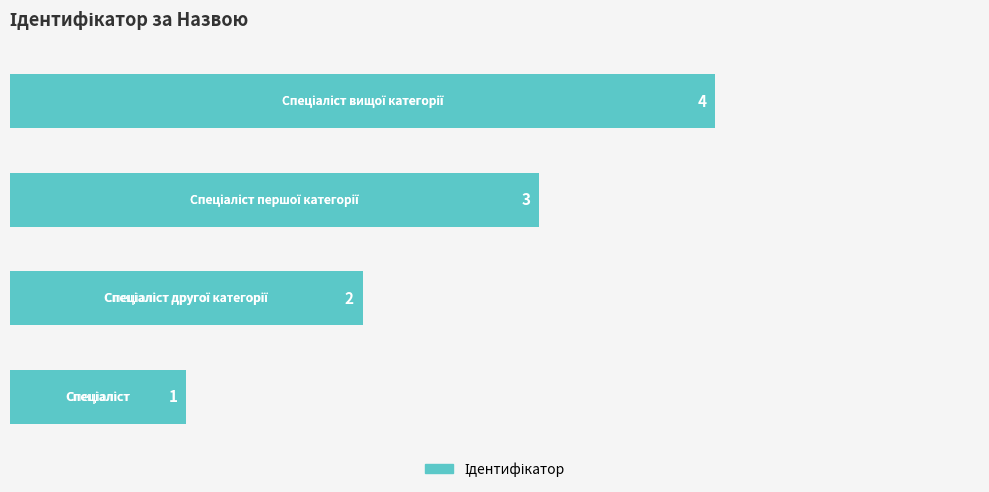

Count the values in the range 2 to 4.

3